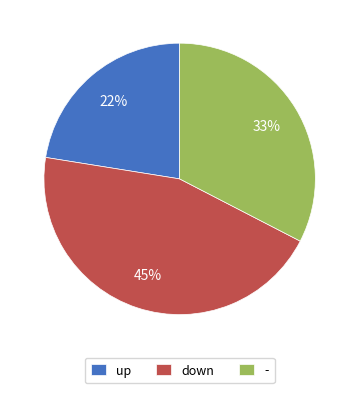

How many segments does this pie chart have?

3